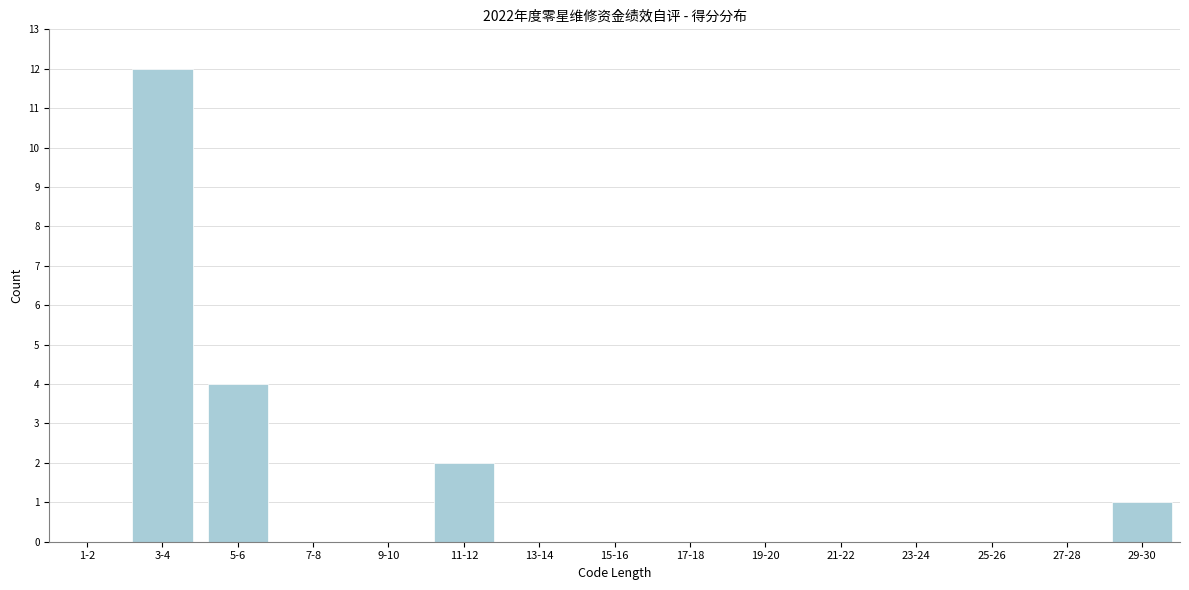

Reading right to left, list all the values displayed in this chart.

29-30=1	27-28=0	25-26=0	23-24=0	21-22=0	19-20=0	17-18=0	15-16=0	13-14=0	11-12=2	9-10=0	7-8=0	5-6=4	3-4=12	1-2=0